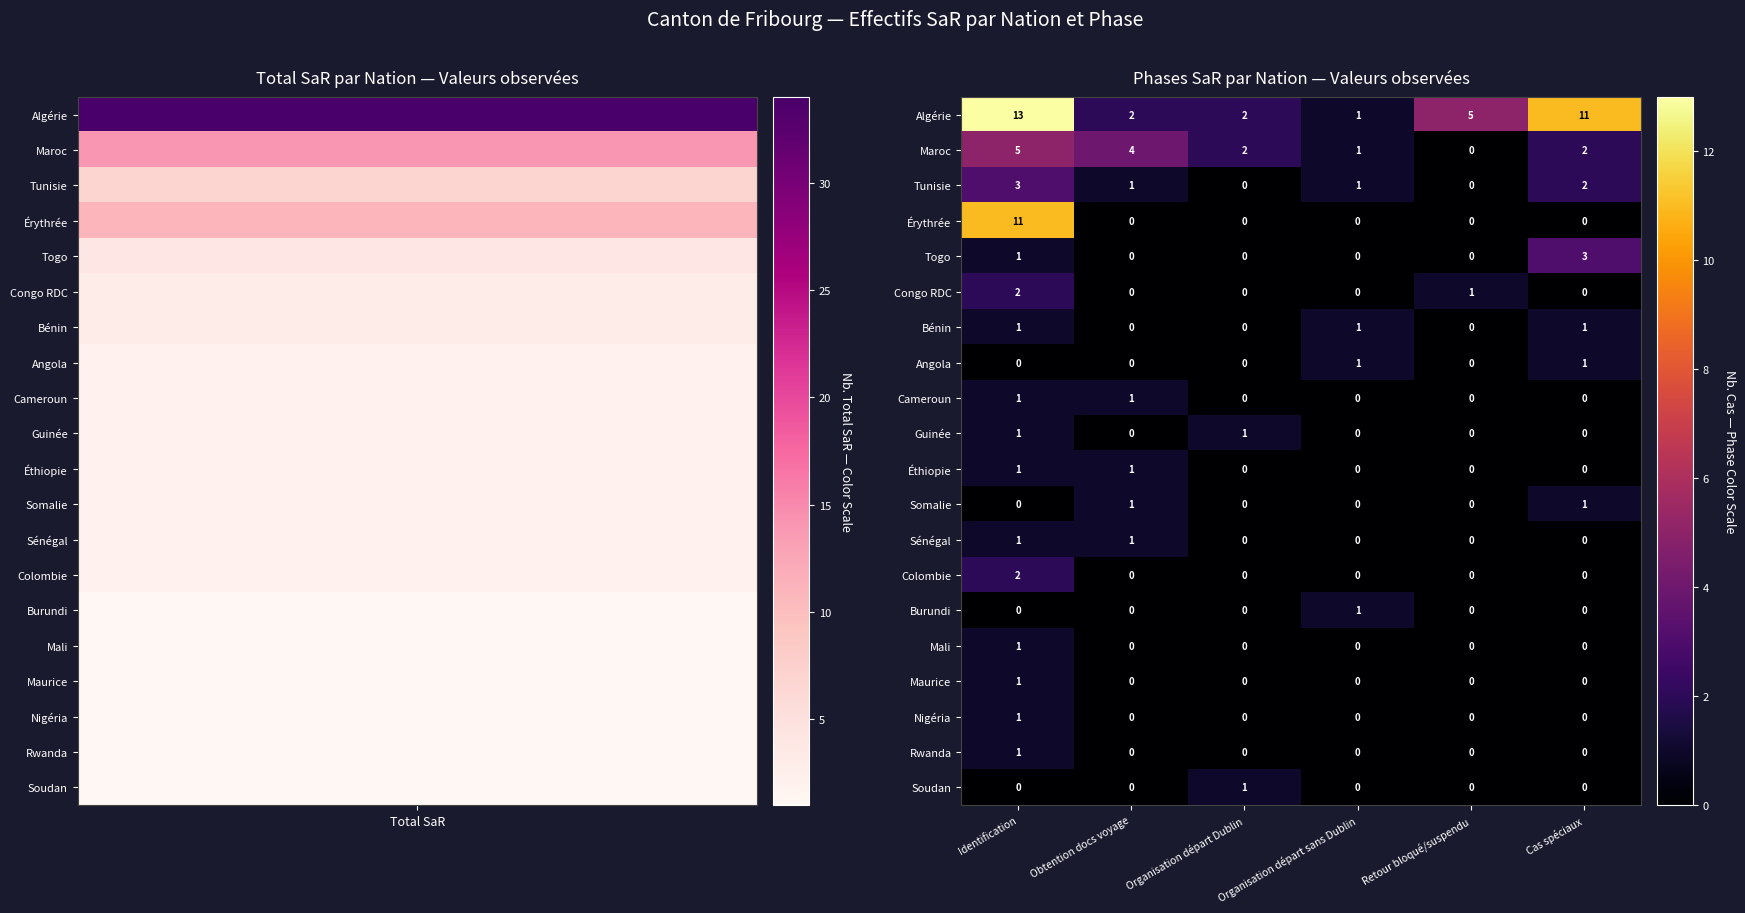

At which label does Maroc first exceed 2?

Identification